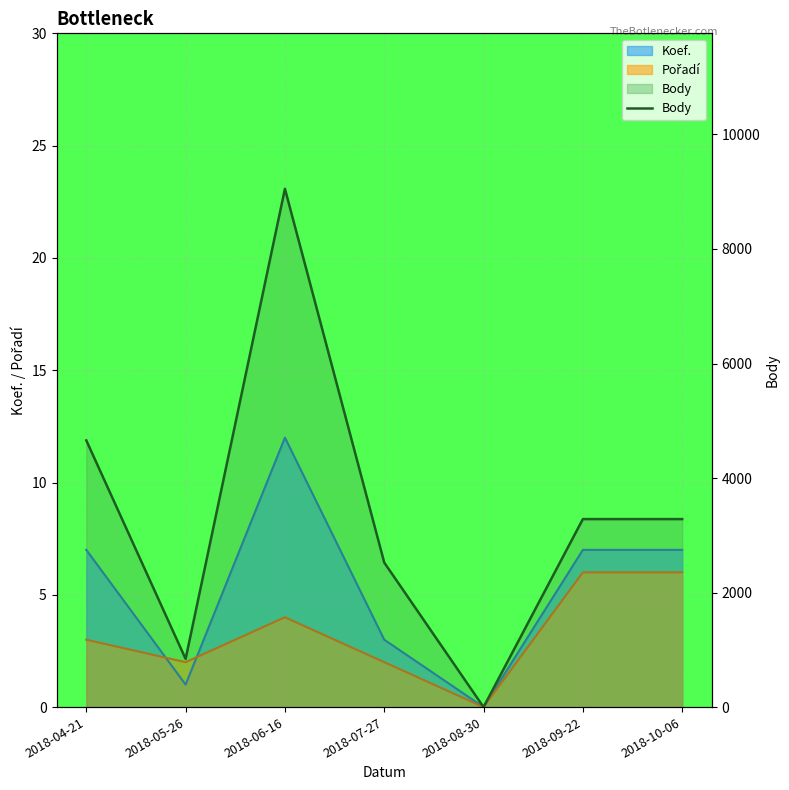

Does the chart display data point markers on the line(s)?

No